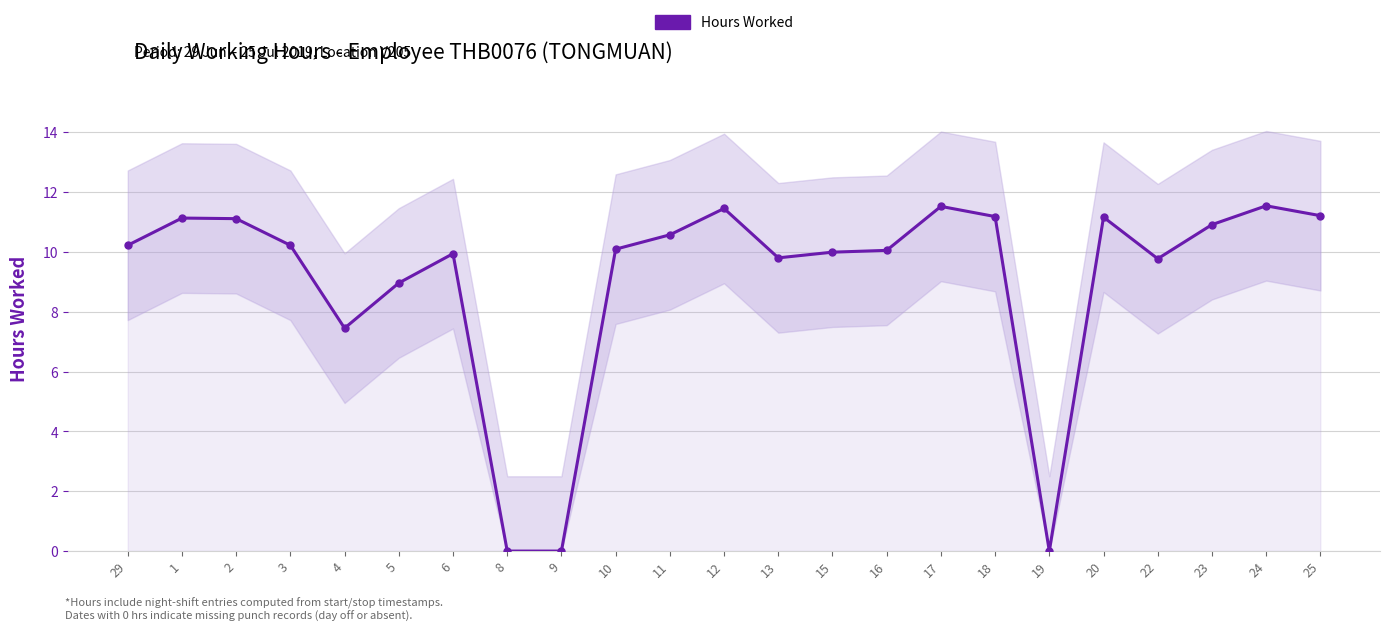

What is the ratio of the value at 12 to the value at 18?

1.0